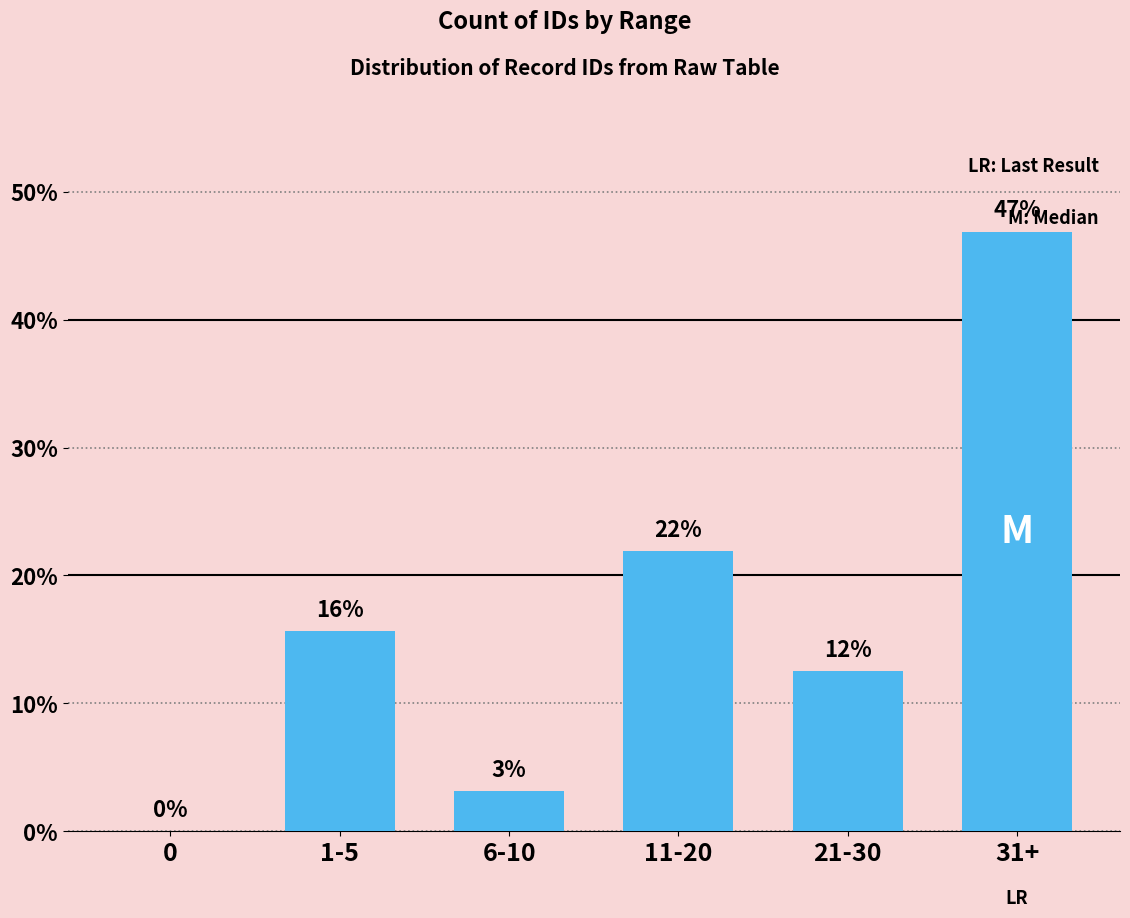

Reading left to right, what are all the values shown in this chart?

0=0.0	1-5=15.6	6-10=3.1	11-20=21.9	21-30=12.5	31+=46.9